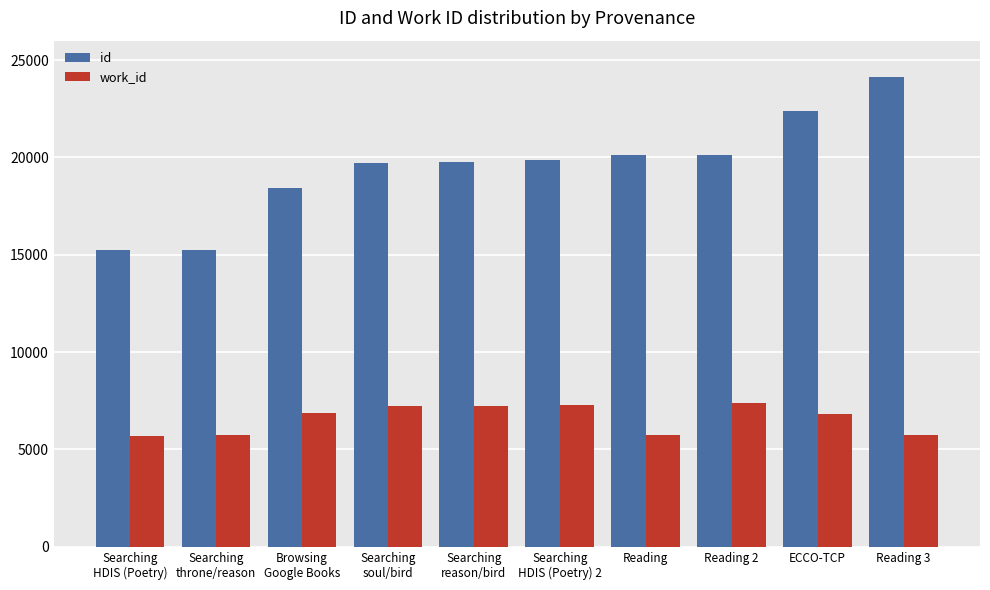

How many groups of bars are there?

10